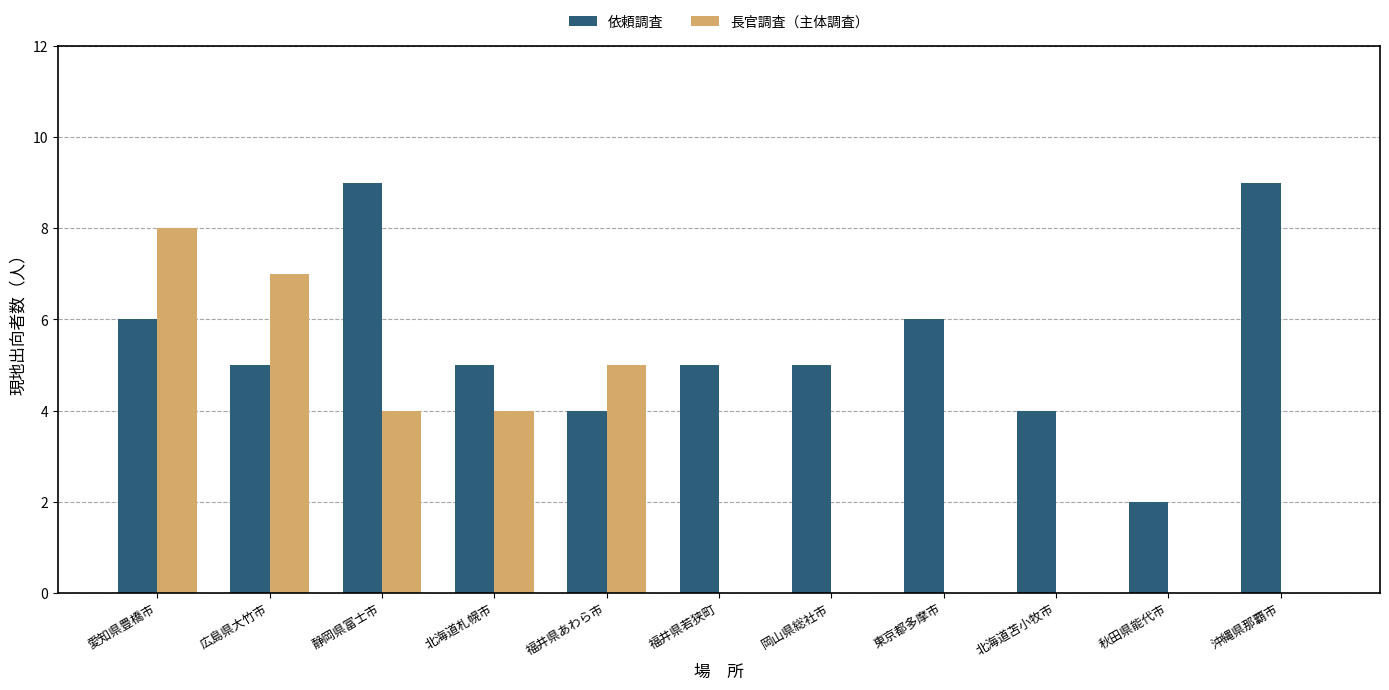

Which category has the highest value in the 長官調査（主体調査） series?

愛知県豊橋市